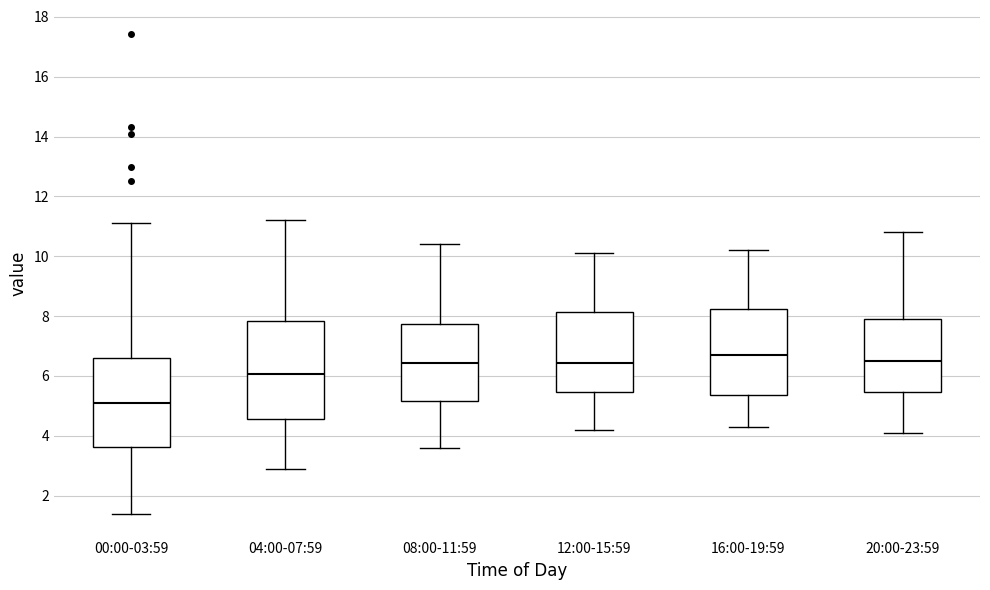

Where is the upper edge of the box for 20:00-23:59 on the y-axis? The values are not printed on the chart, so give them approximately, as read against the axis.

8.0